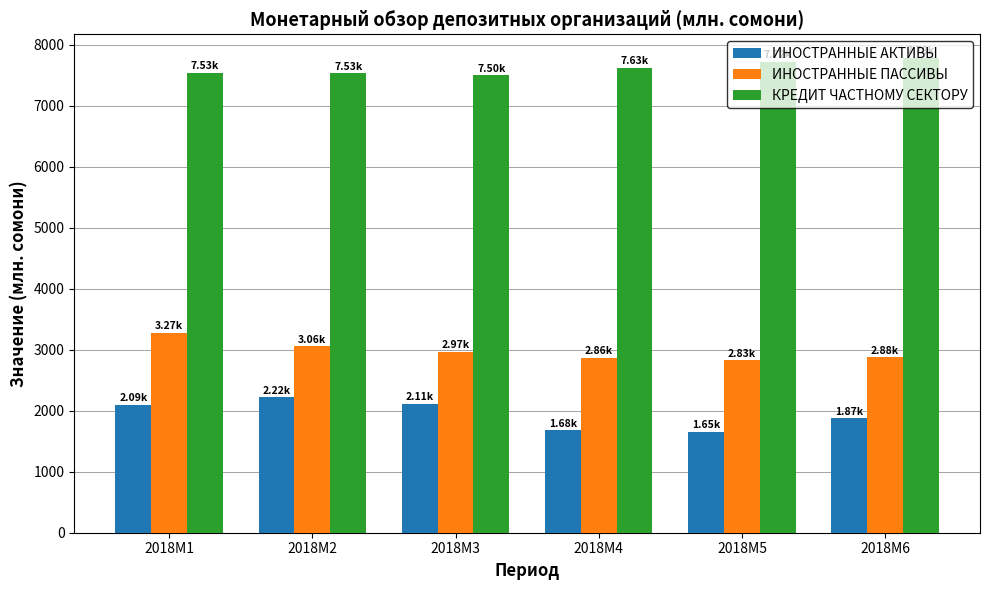

Rank the series by their maximum value, from highest to lowest.

КРЕДИТ ЧАСТНОМУ СЕКТОРУ, ИНОСТРАННЫЕ ПАССИВЫ, ИНОСТРАННЫЕ АКТИВЫ